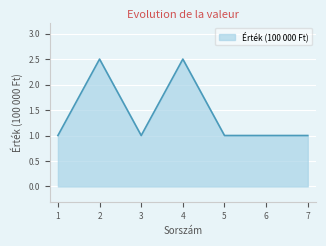

What is the minimum value shown in the chart?

1.0